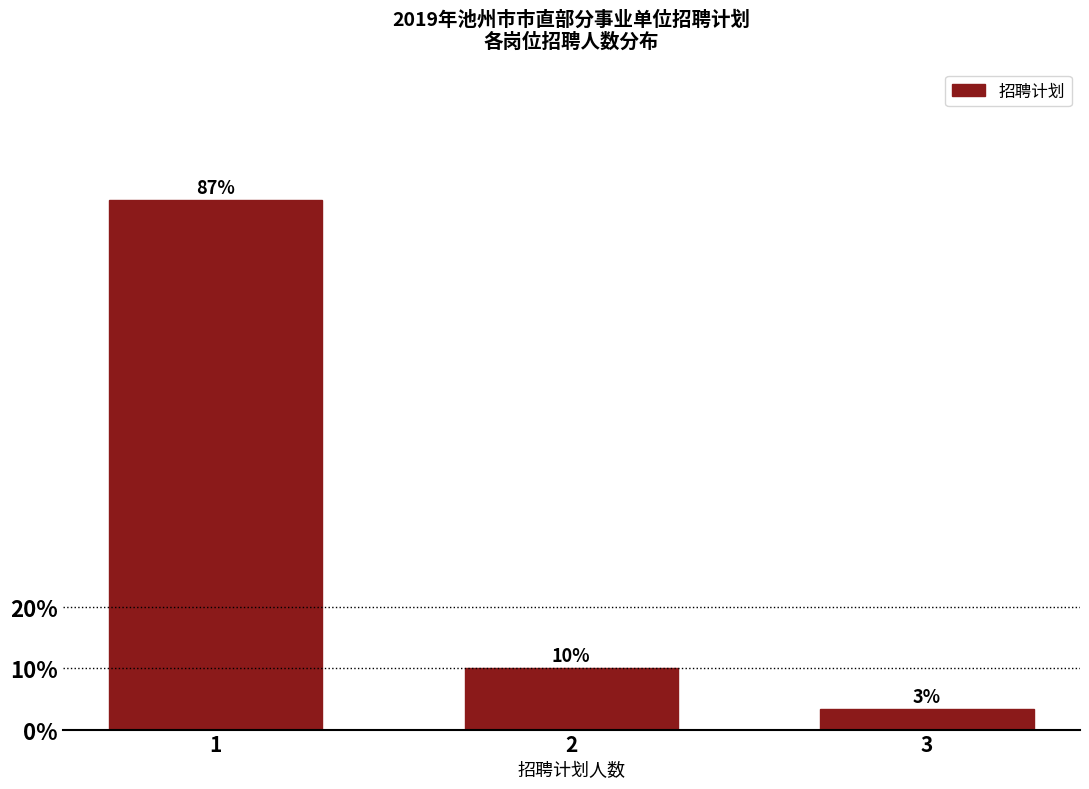

Are the bars horizontal?

No